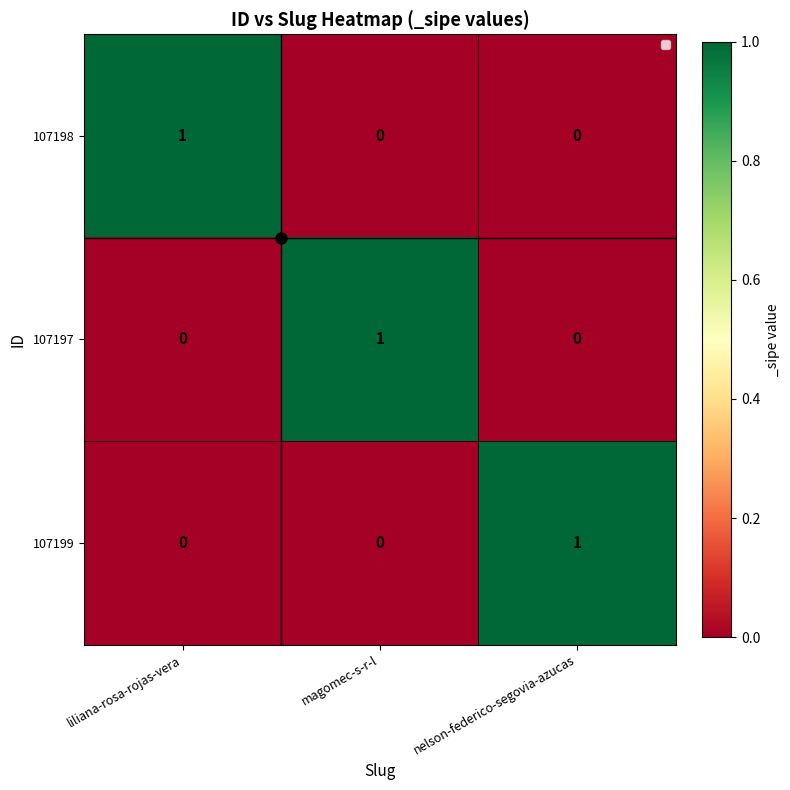

At how many categories does at least one series exceed 0?

3